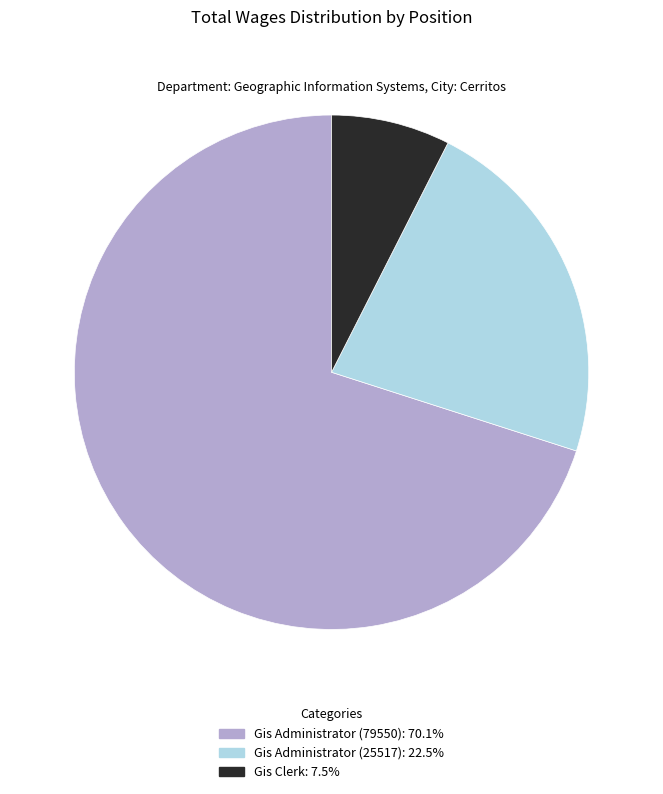

Is there a majority slice in this chart?

Yes